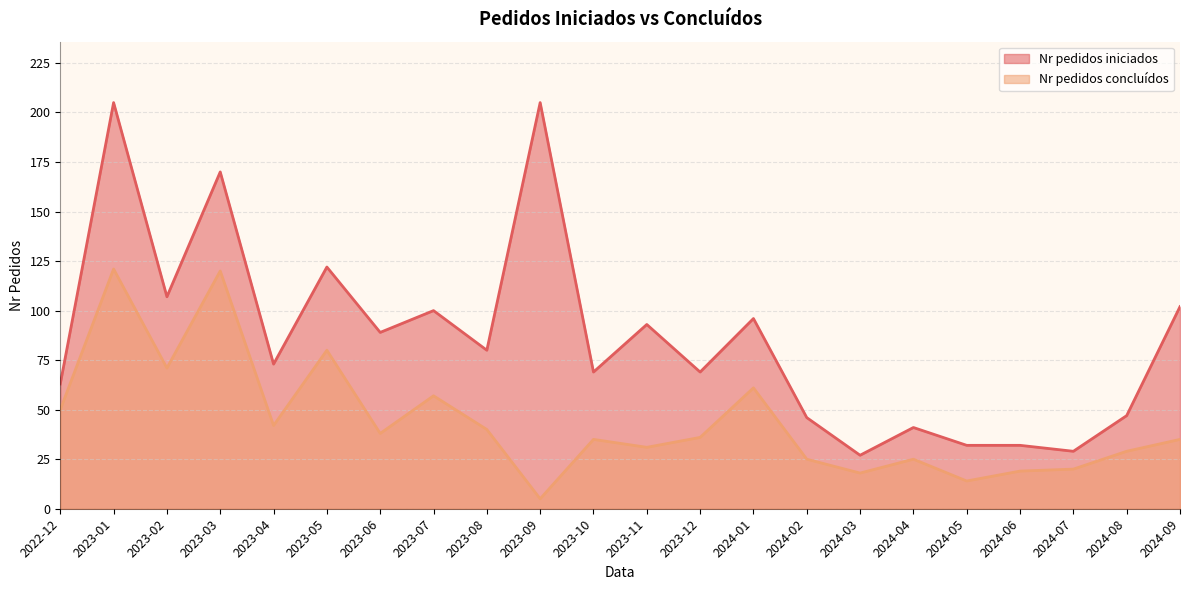

At 2023-03, list the series in order from largest to smallest.

Nr pedidos iniciados, Nr pedidos concluídos